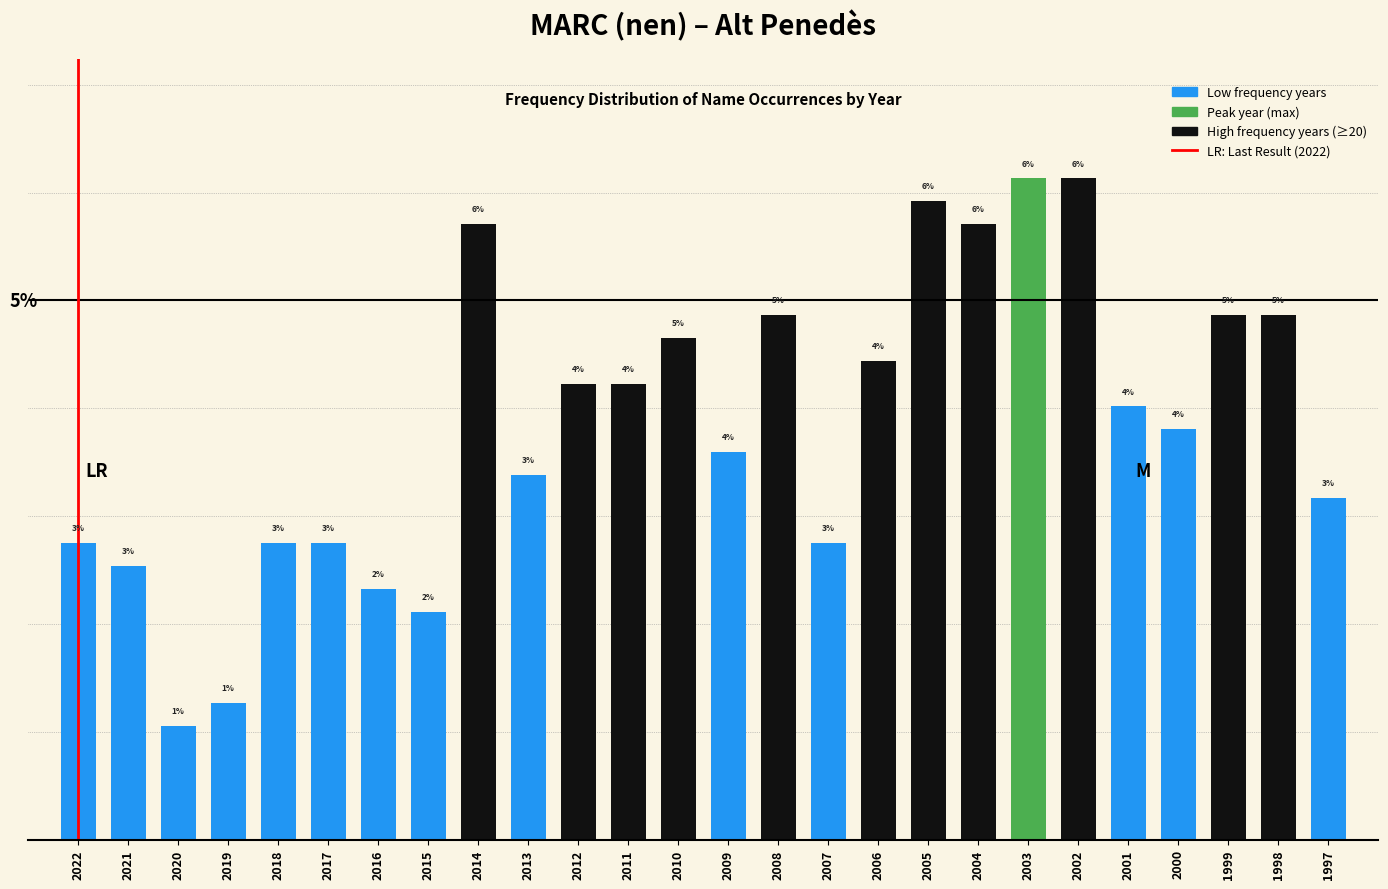

Does the chart contain any negative values?

No